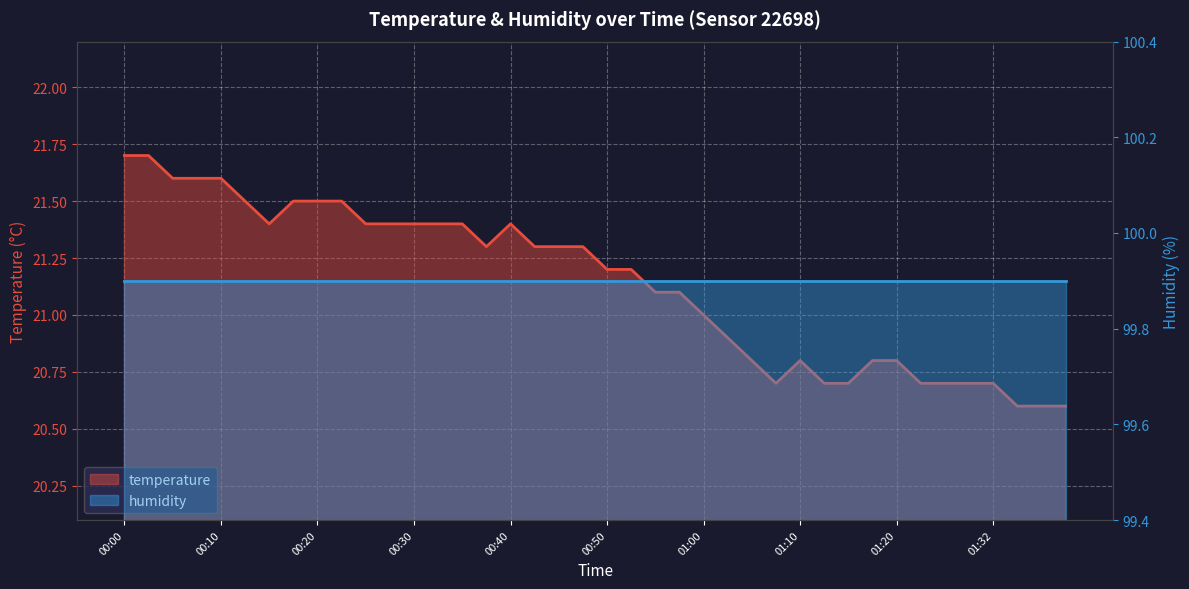

Which series has the largest total across all categories?

humidity